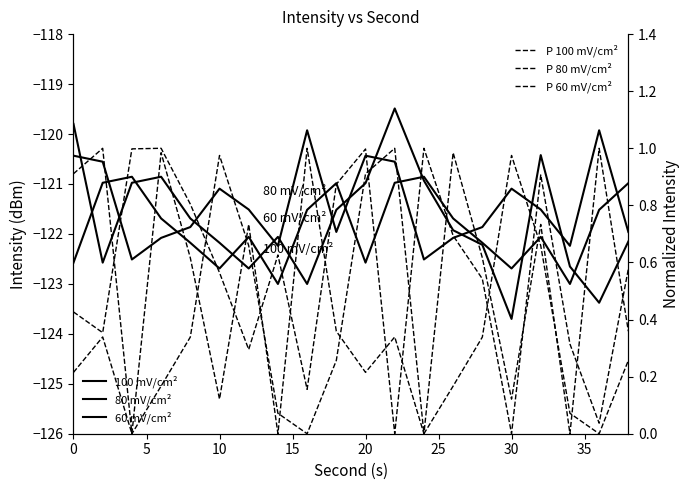

What is the value of the 100 mV/cm² point at the 9th from the left?

-123.0